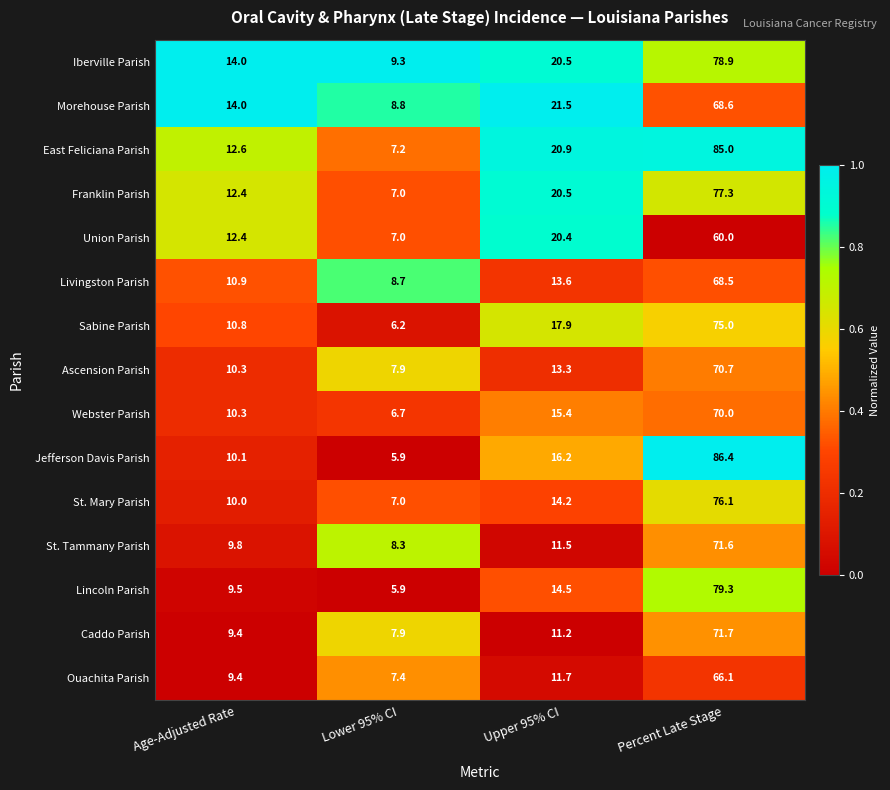

At which category does the chart reach its peak across all series?

Percent Late Stage